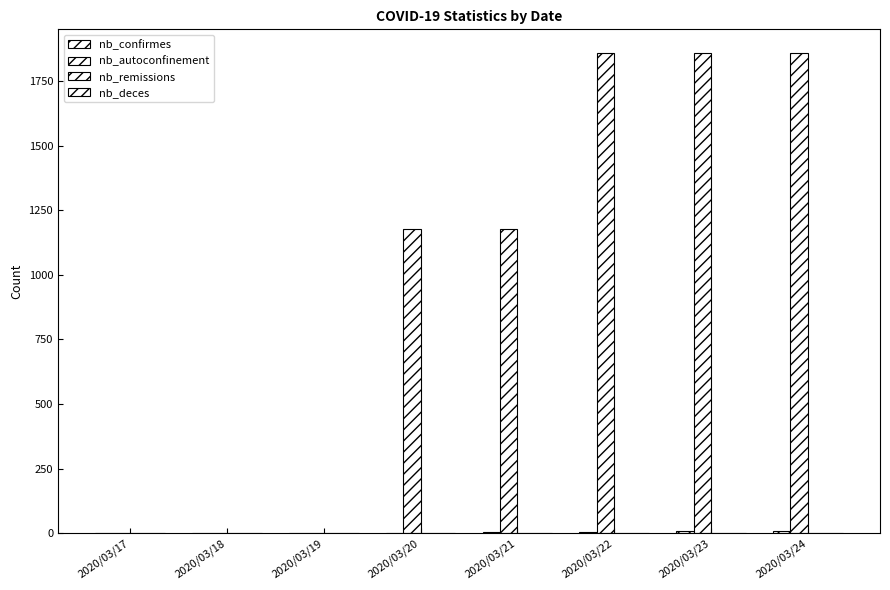

What is the sum of the nb_confirmes values at 2020/03/19 and 2020/03/23?

10